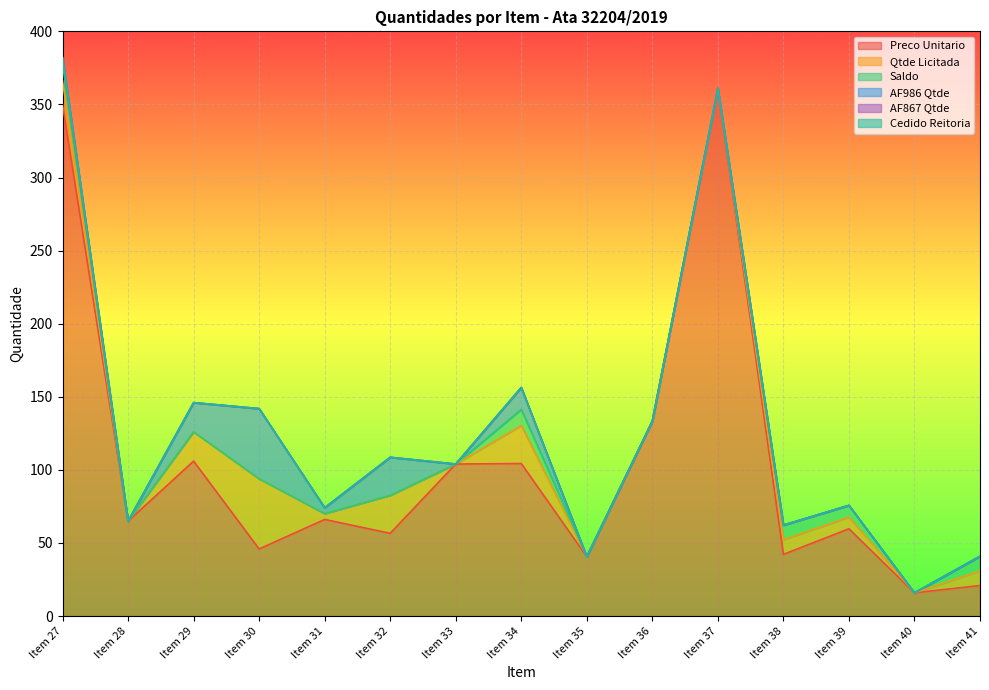

Reading left to right, list all the values displayed in this chart.

Preco Unitario: Item 27=350.0	Item 28=64.9	Item 29=106.0	Item 30=45.9	Item 31=66.1	Item 32=56.6	Item 33=104.0	Item 34=104.4	Item 35=40.6	Item 36=133.3	Item 37=361.0	Item 38=42.2	Item 39=59.7	Item 40=15.9	Item 41=20.9
Qtde Licitada: Item 27=16.0	Item 28=0.0	Item 29=20.0	Item 30=48.0	Item 31=4.0	Item 32=26.0	Item 33=0.0	Item 34=26.0	Item 35=0.0	Item 36=0.0	Item 37=0.0	Item 38=10.0	Item 39=8.0	Item 40=0.0	Item 41=10.0
Saldo: Item 27=12.0	Item 28=0.0	Item 29=0.0	Item 30=0.0	Item 31=0.0	Item 32=0.0	Item 33=0.0	Item 34=11.0	Item 35=0.0	Item 36=0.0	Item 37=0.0	Item 38=10.0	Item 39=8.0	Item 40=0.0	Item 41=10.0
AF986 Qtde: Item 27=4.0	Item 28=0.0	Item 29=20.0	Item 30=48.0	Item 31=4.0	Item 32=26.0	Item 33=0.0	Item 34=15.0	Item 35=0.0	Item 36=0.0	Item 37=0.0	Item 38=0.0	Item 39=0.0	Item 40=0.0	Item 41=0.0
AF867 Qtde: Item 27=0.0	Item 28=0.0	Item 29=0.0	Item 30=0.0	Item 31=0.0	Item 32=0.0	Item 33=0.0	Item 34=0.0	Item 35=0.0	Item 36=0.0	Item 37=0.0	Item 38=0.0	Item 39=0.0	Item 40=0.0	Item 41=0.0
Cedido Reitoria: Item 27=0.0	Item 28=0.0	Item 29=0.0	Item 30=0.0	Item 31=0.0	Item 32=0.0	Item 33=0.0	Item 34=0.0	Item 35=0.0	Item 36=0.0	Item 37=0.0	Item 38=0.0	Item 39=0.0	Item 40=0.0	Item 41=0.0